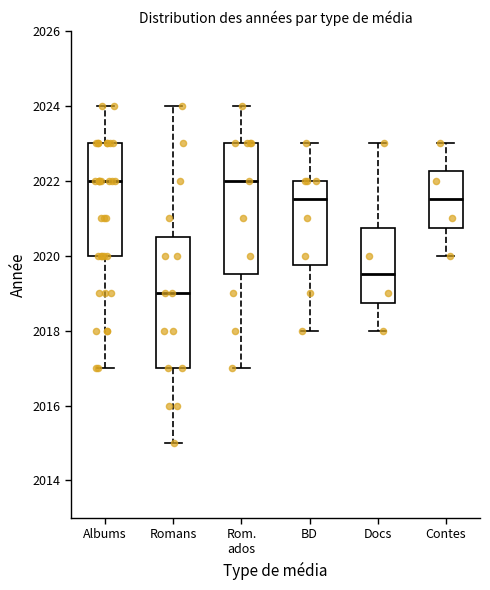

Reading left to right, read every box against the y-axis: the position of its median line, the range the box covers, and the ends of its whiskers. The values are not printed on the chart, so give them approximately, as read against the axis.

Albums: median 2022.0, box 2020.0 to 2023.0, whiskers 2017.0 to 2024.0
Romans: median 2019.0, box 2017.0 to 2020.6, whiskers 2015.0 to 2024.0
Rom. ados: median 2022.0, box 2019.6 to 2023.0, whiskers 2017.0 to 2024.0
BD: median 2021.6, box 2019.8 to 2022.0, whiskers 2018.0 to 2023.0
Docs: median 2019.6, box 2018.8 to 2020.8, whiskers 2018.0 to 2023.0
Contes: median 2021.6, box 2020.8 to 2022.2, whiskers 2020.0 to 2023.0